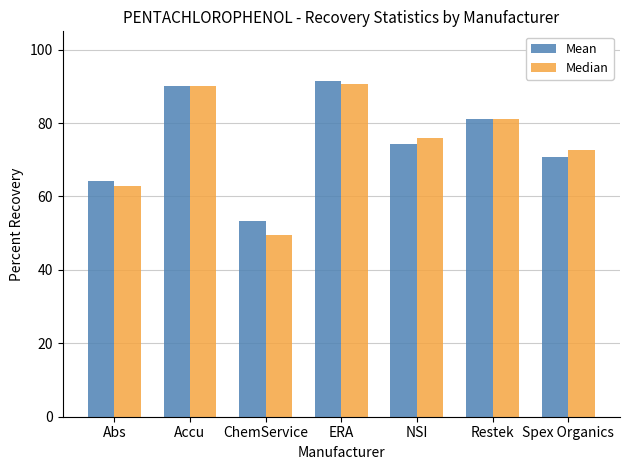

What is the minimum value shown in the chart?

49.5